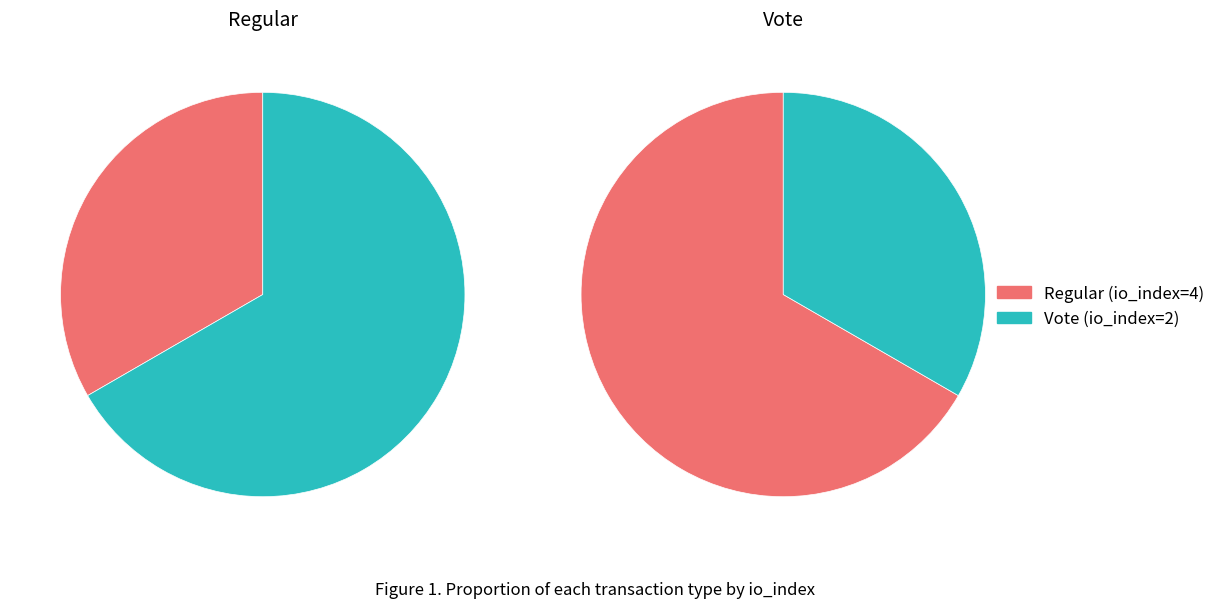

Combined, what portion of the pie is io_index_values and 1?

100.0%